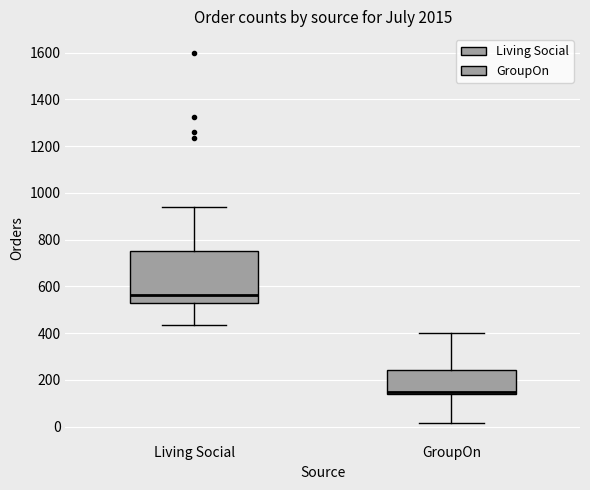

Which box is the tallest, from its lower edge to its upper edge?

Living Social